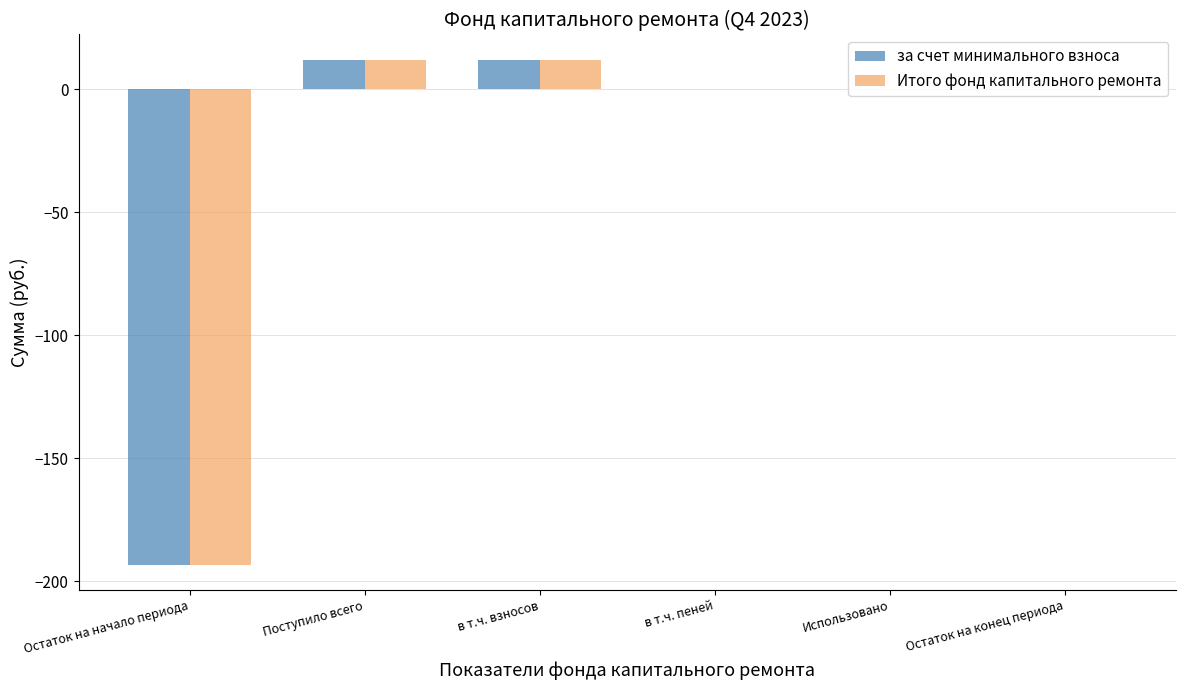

True or false: за счет минимального взноса has a value of 0.1 at в т.ч. пеней.

True